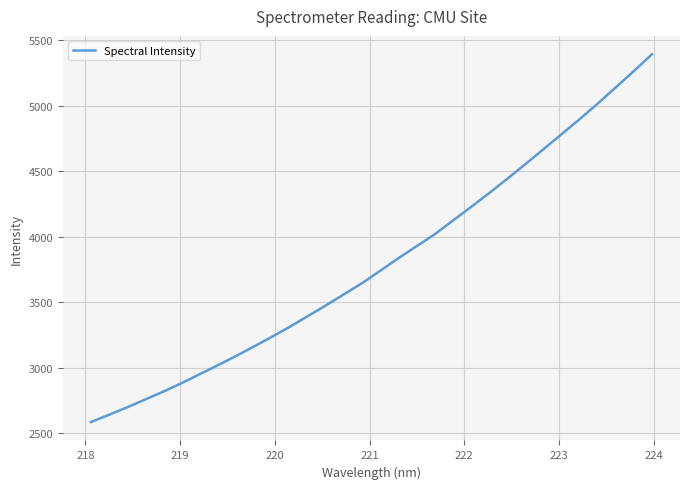

Does the chart display data point markers on the line(s)?

No